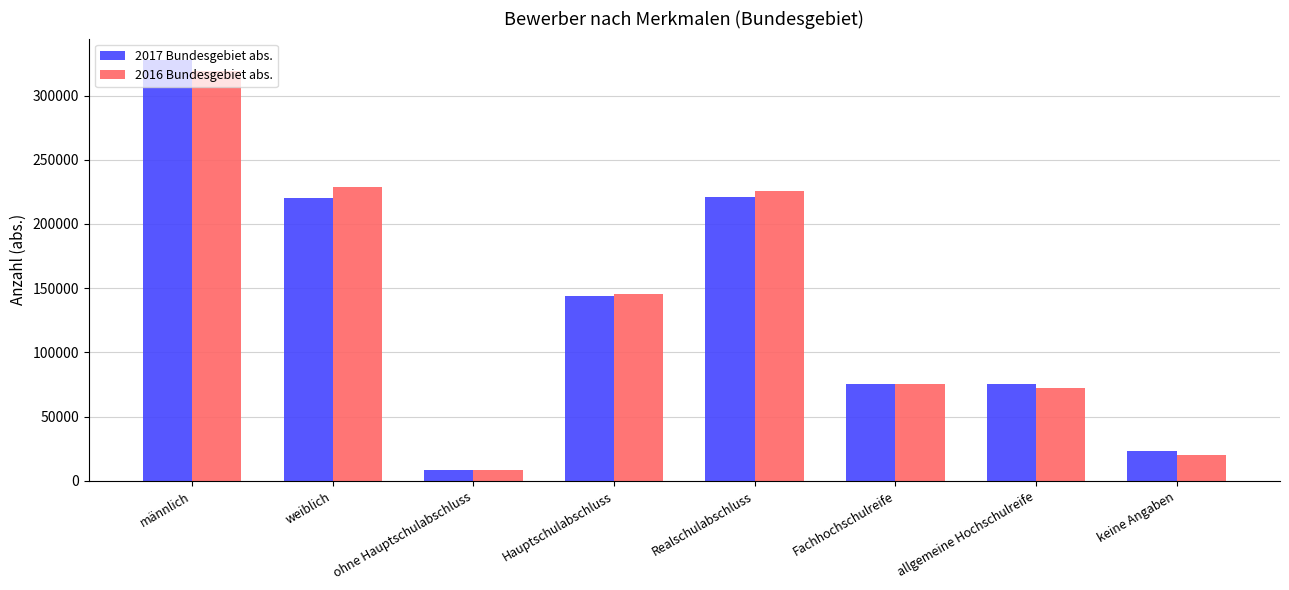

Is the value of 2016 Bundesgebiet abs. at Fachhochschulreife greater than the value of 2017 Bundesgebiet abs. at ohne Hauptschulabschluss?

Yes